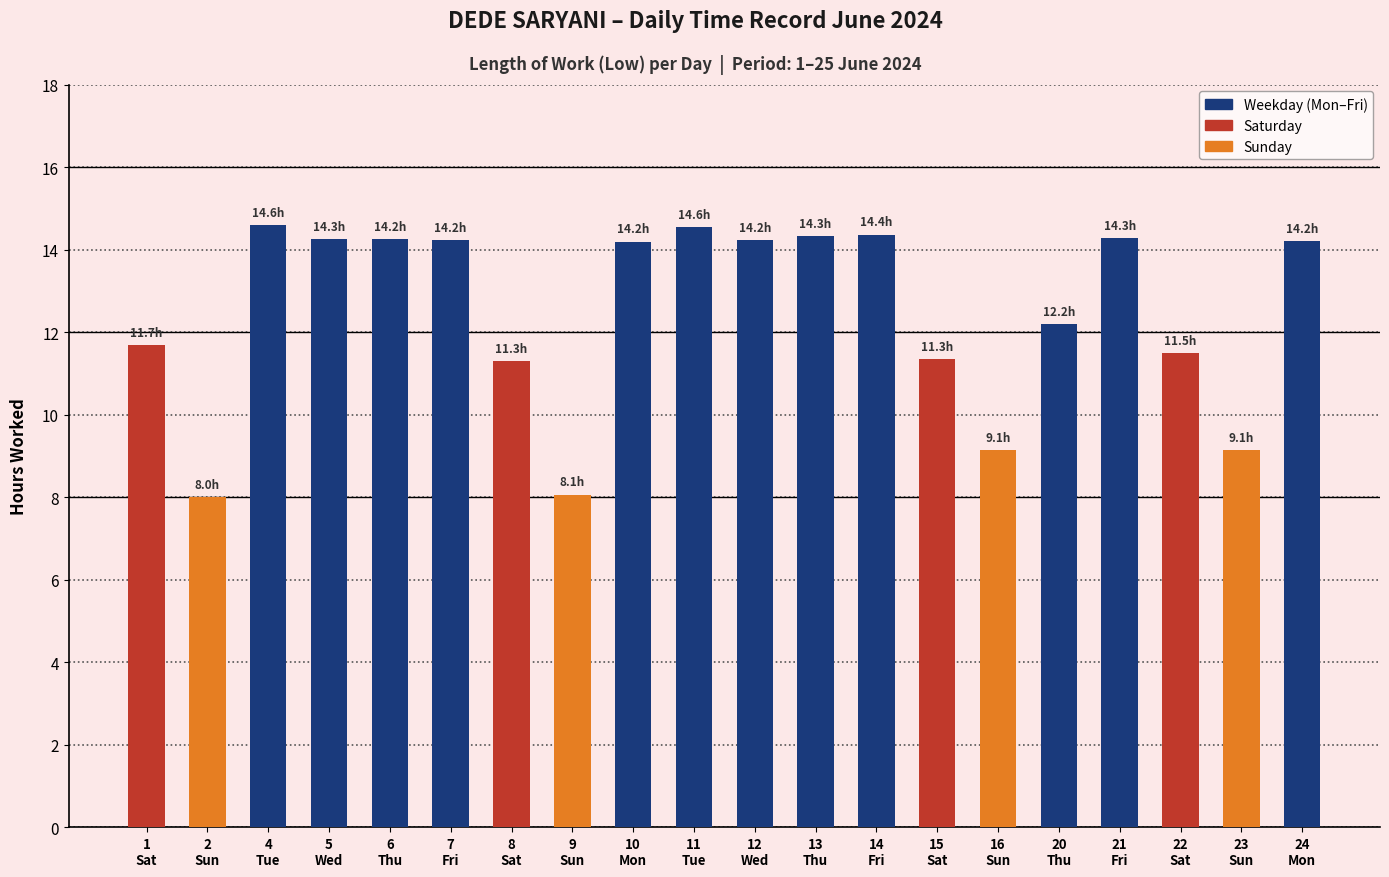

What is the minimum value shown in the chart?

8.0